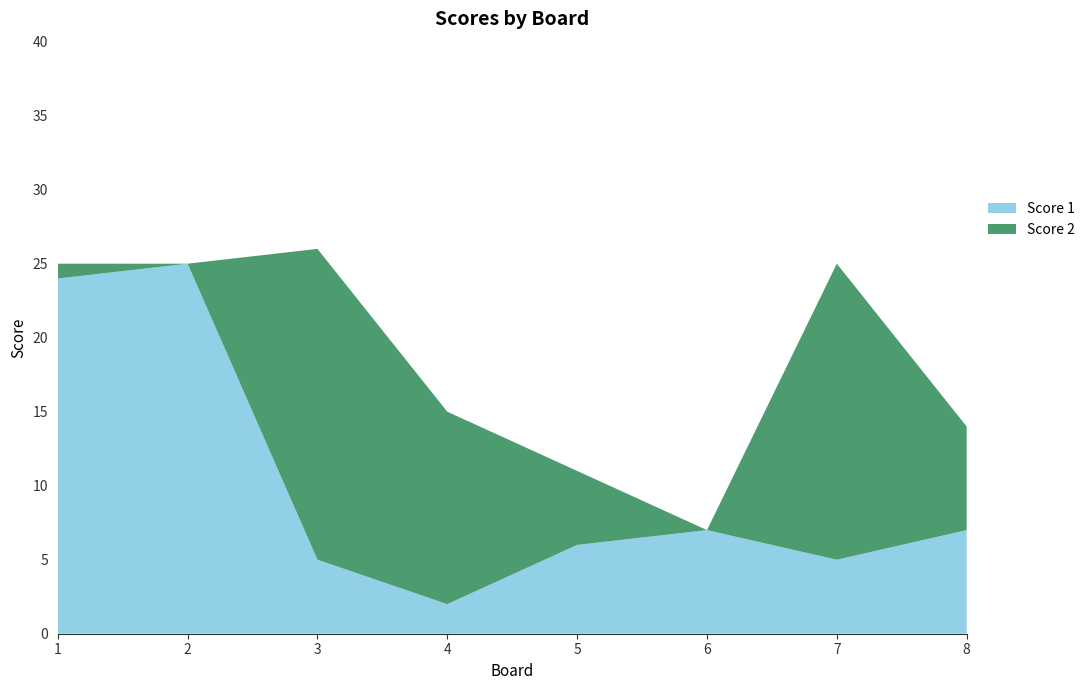

Reading left to right, list all the values displayed in this chart.

Score 1: 24	25	5	2	6	7	5	7
Score 2: 1	0	21	13	5	0	20	7